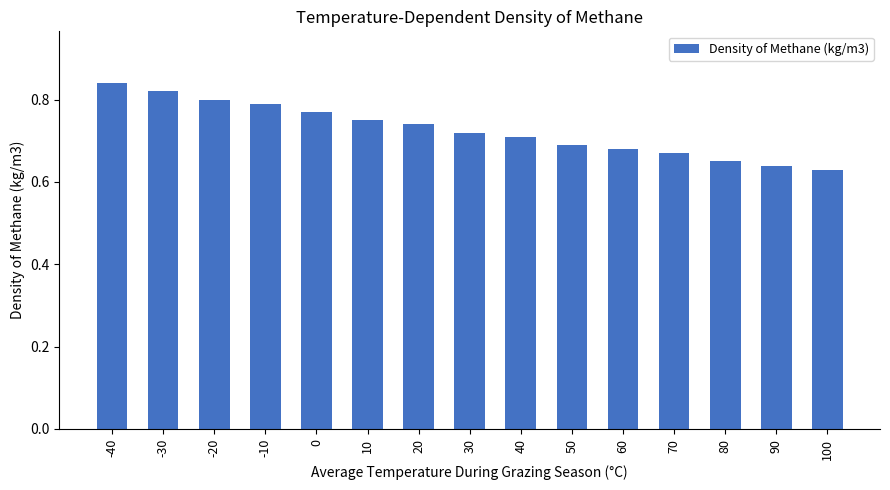

What is the sum of all values?

10.9